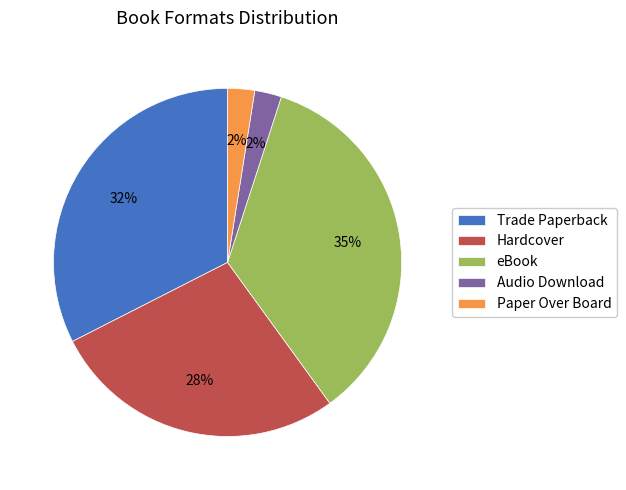

To the nearest percent, what is the average slice percentage?

20%